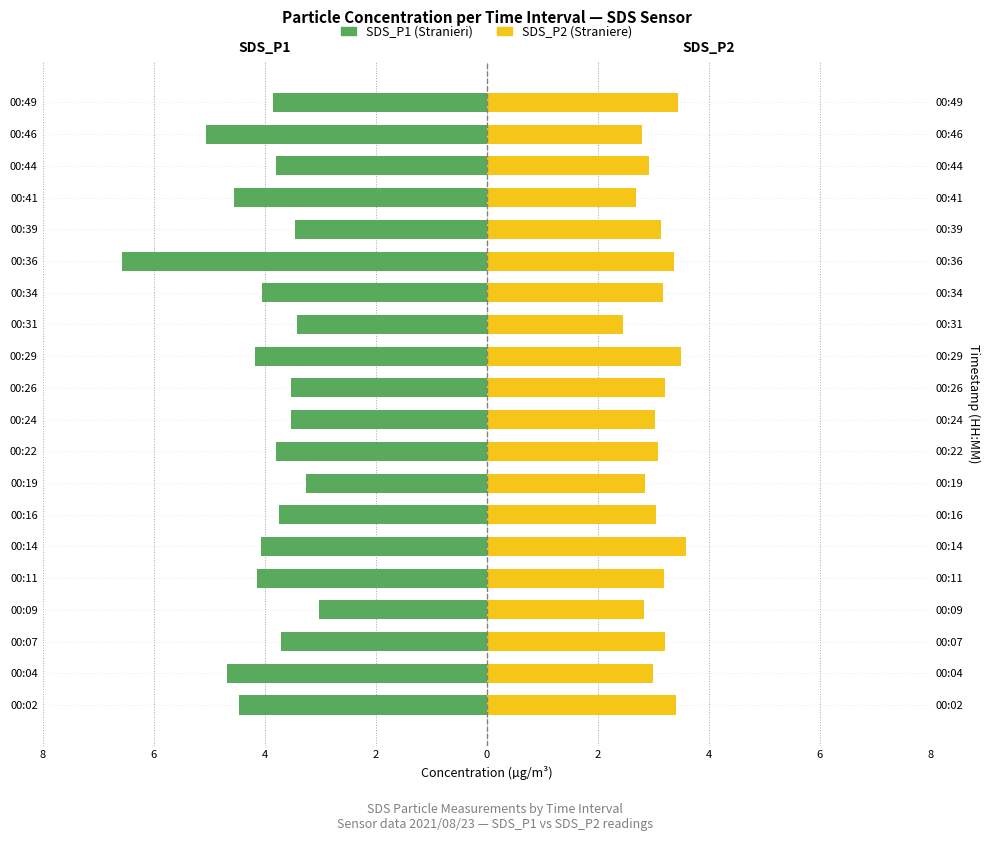

Which series changed the most between 00:09 and 00:36?

SDS_P1